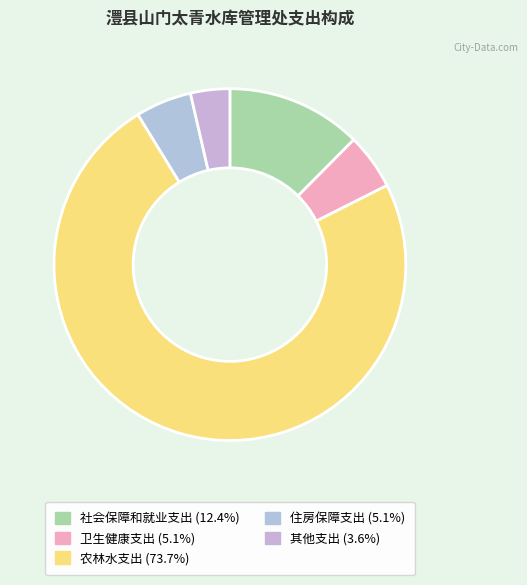

True or false: 社会保障和就业支出 accounts for 22% of the total.

False